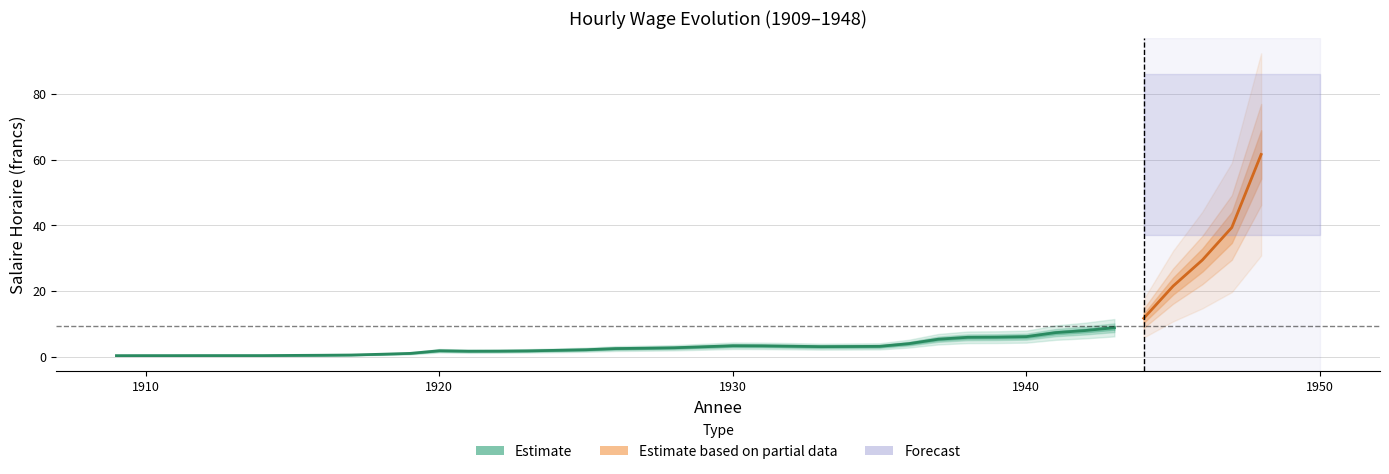

Which label corresponds to the smallest value in the chart?

1909